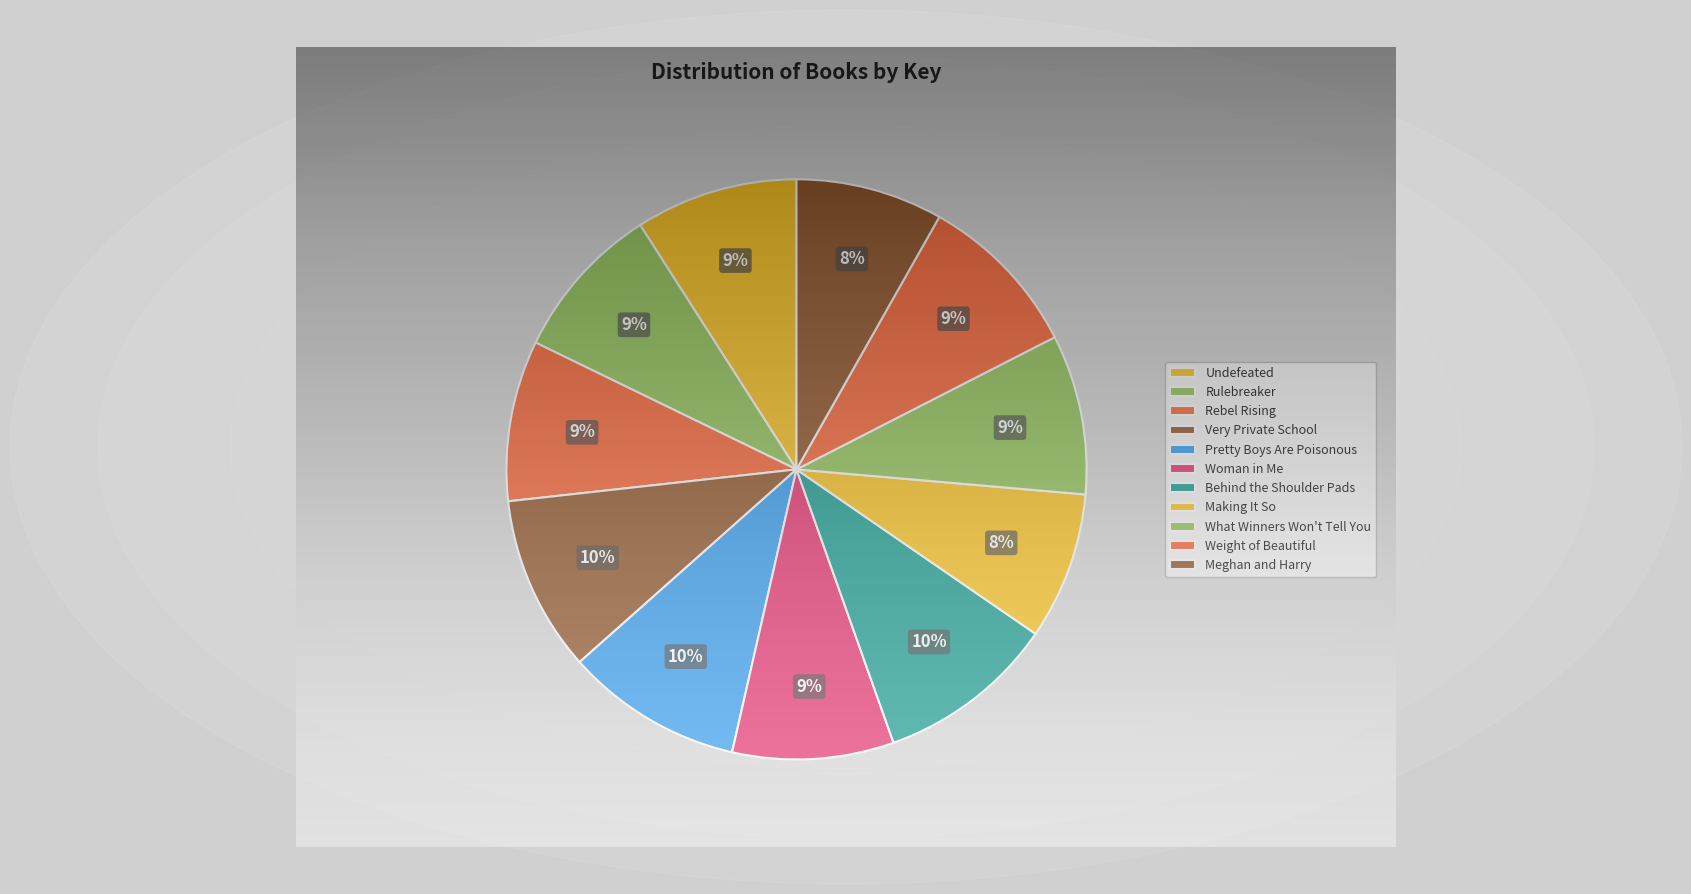

Is Rulebreaker the majority of the pie?

No